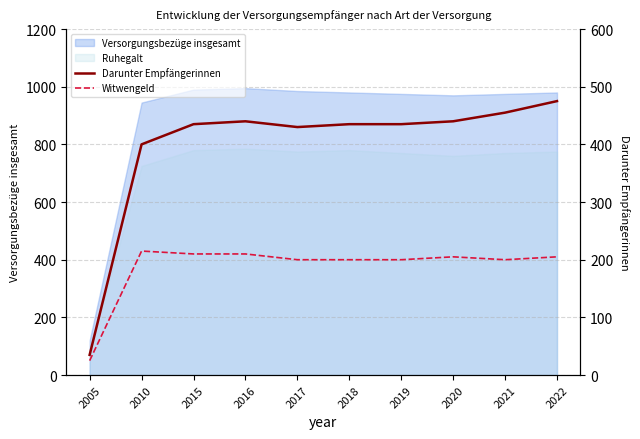

What is the total value across all series at 2005?

60